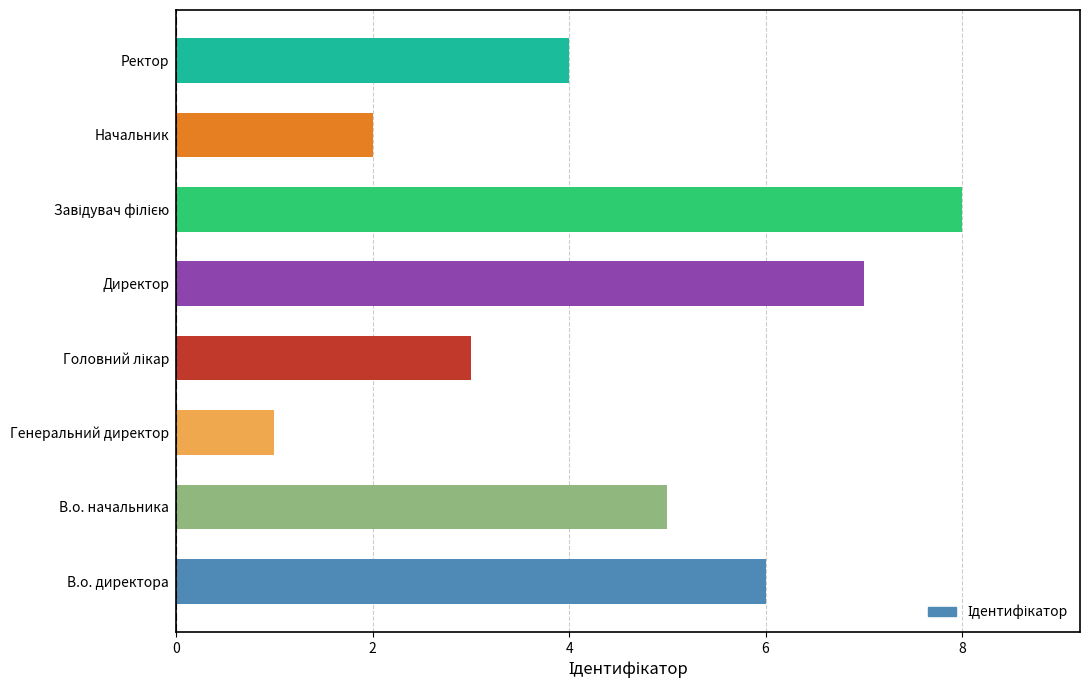

How many series are shown in this chart?

1